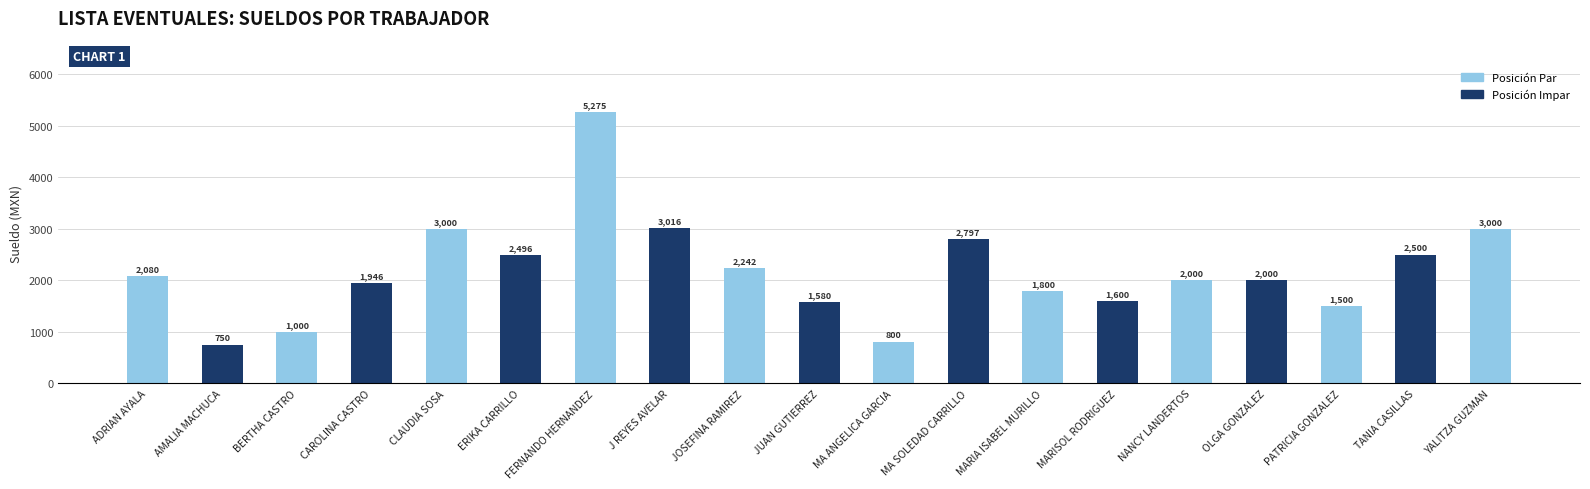

What is the change in value from BERTHA CASTRO to CAROLINA CASTRO?

+946.0